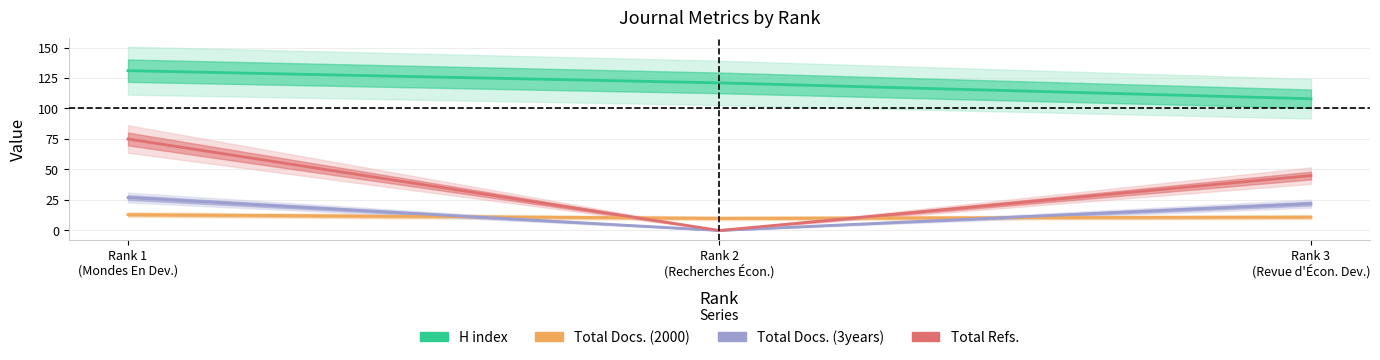

Reading left to right, list all the values displayed in this chart.

H index: 131	121	108
Total Docs. (2000): 13	10	11
Total Docs. (3years): 27	0	22
Total Refs.: 75	0	45